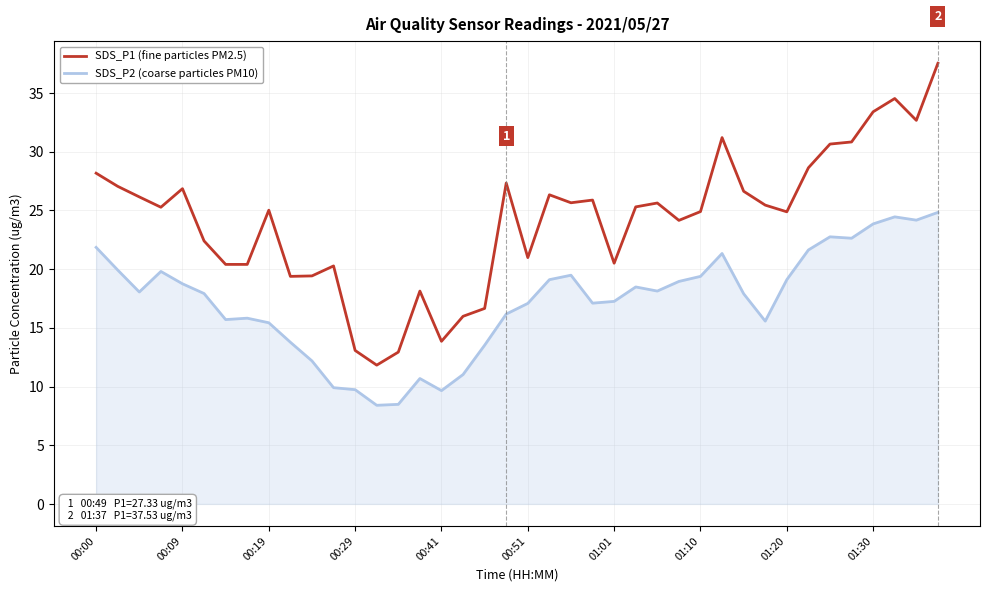

What are all the series names shown in the legend?

SDS_P1 (fine particles PM2.5), SDS_P2 (coarse particles PM10)